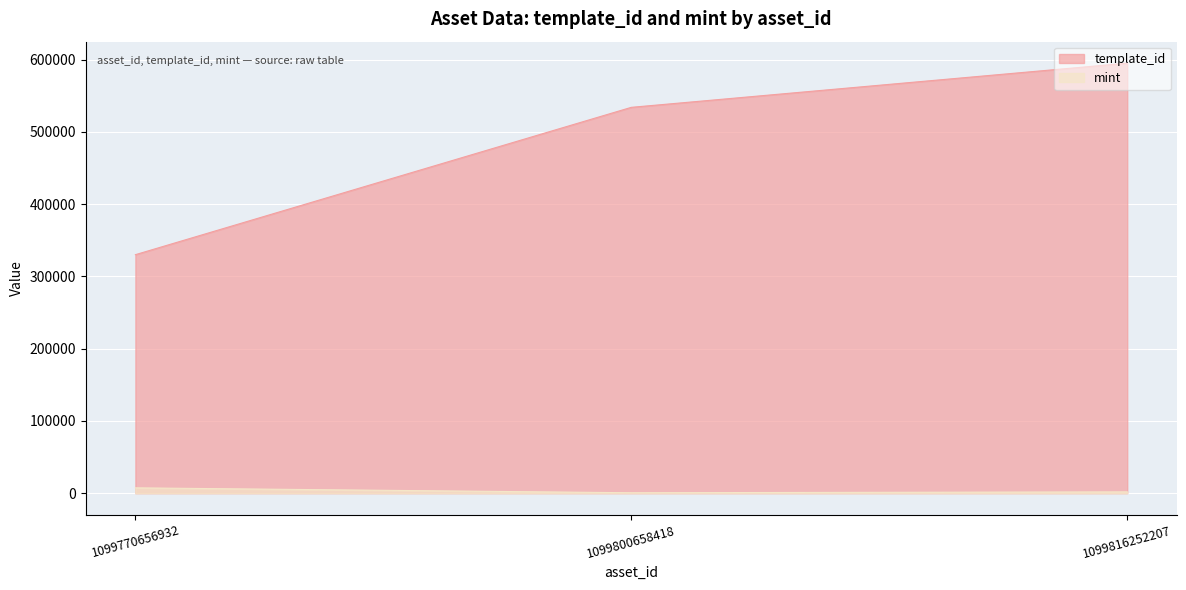

Is it true that template_id equals 753080 at 1099800658418?

False